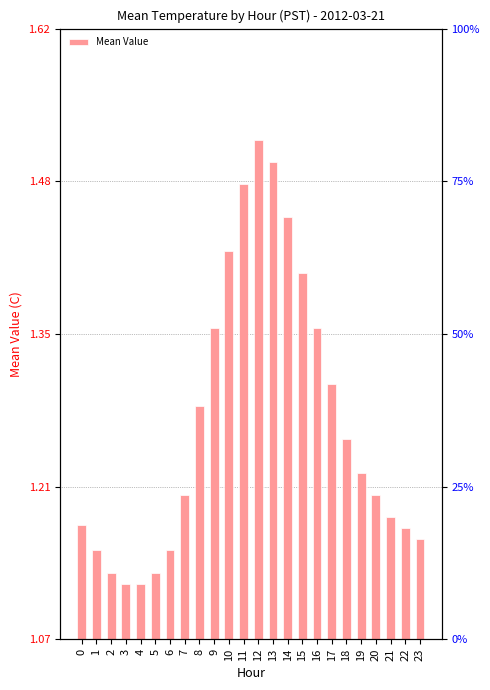

Is it true that the value at 3 is 1.1?

True